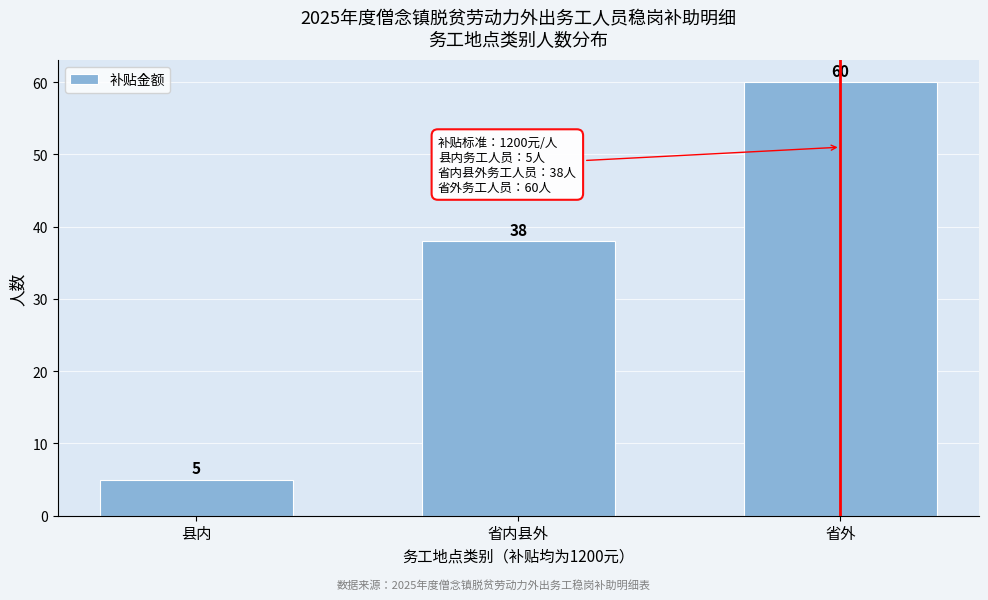

Reading left to right, what are all the values shown in this chart?

5	38	60